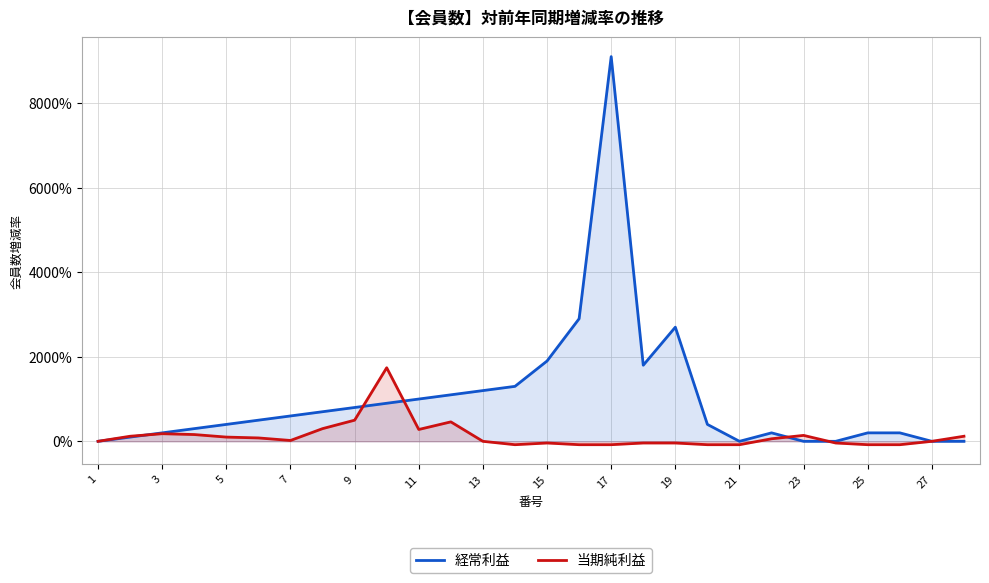

What is the greatest value displayed?

9100.0